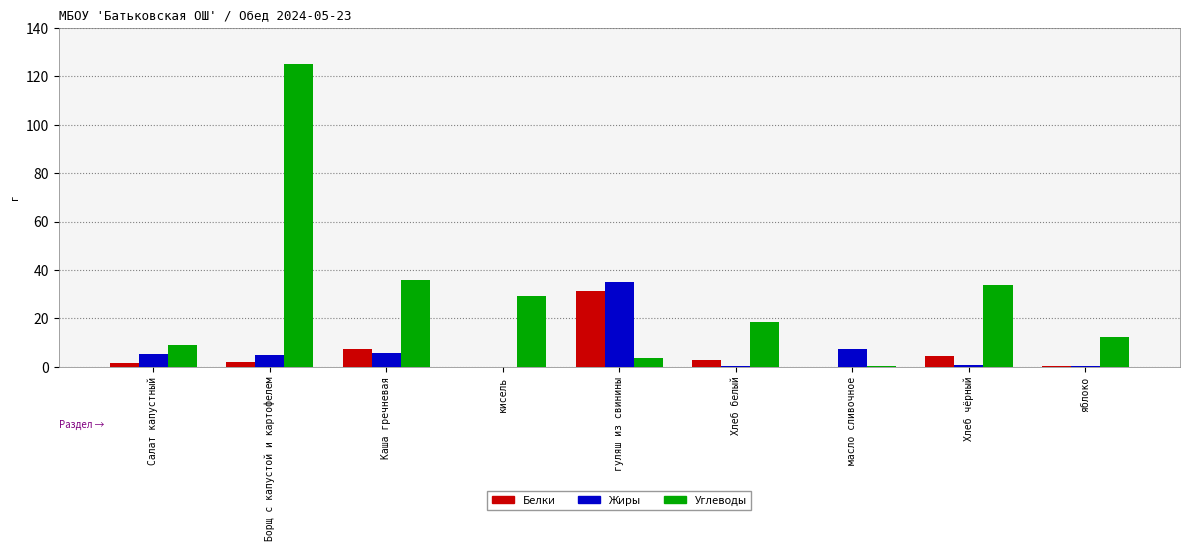

How many data points in Углеводы are above 18?

5